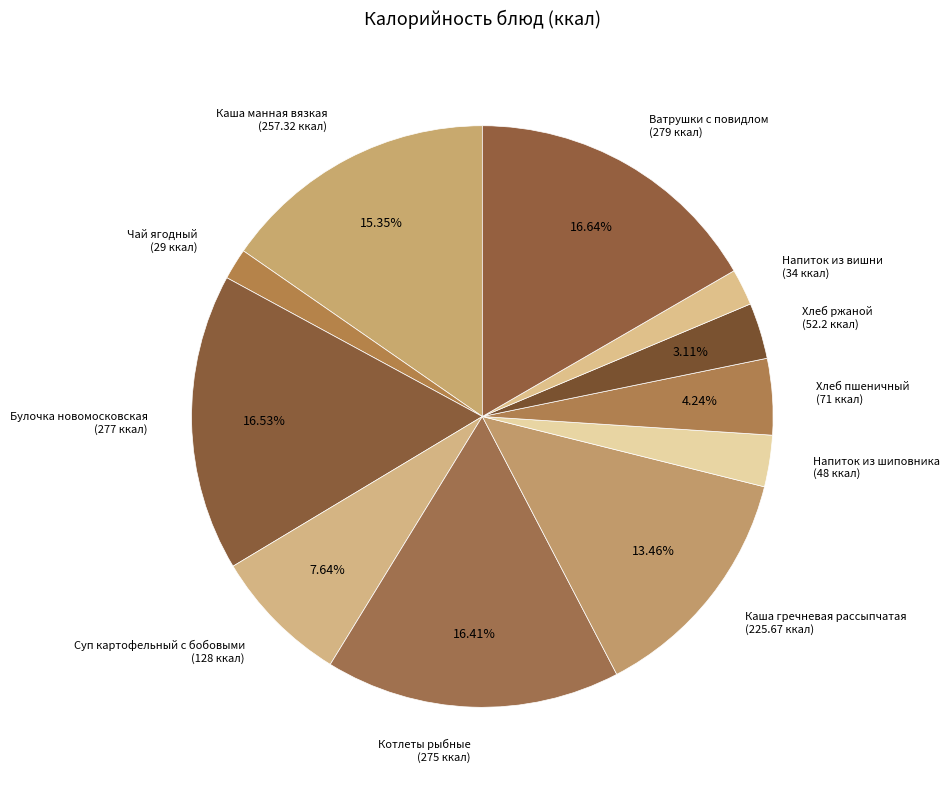

True or false: Булочка новомосковская accounts for 17% of the total.

True